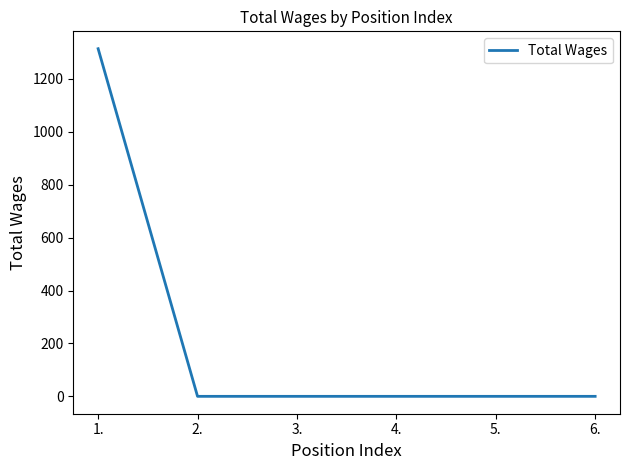

What is the difference between the maximum and minimum values?

1314